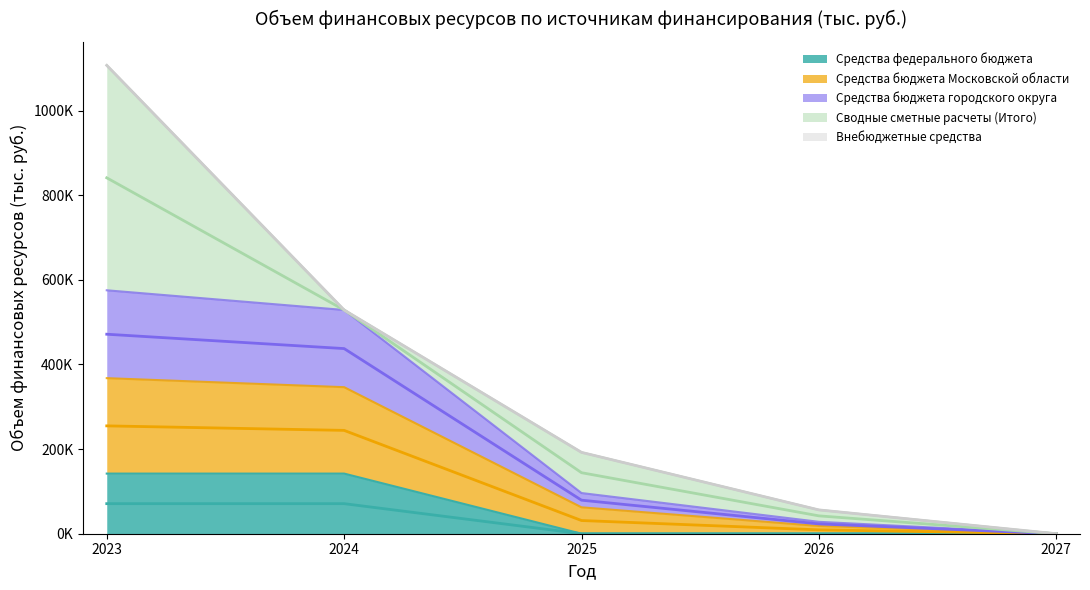

True or false: Средства бюджета городского округа and Средства федерального бюджета intersect in this chart.

False